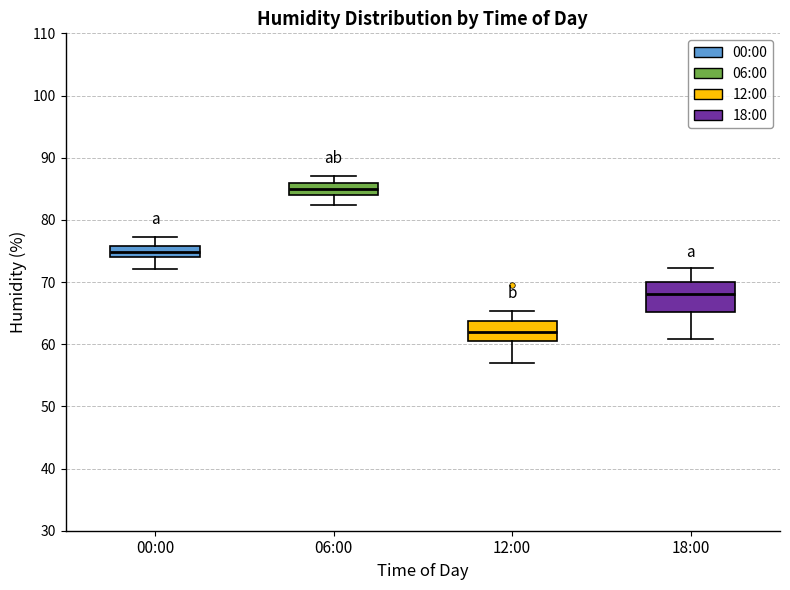

Reading left to right, read every box against the y-axis: the position of its median line, the range the box covers, and the ends of its whiskers. The values are not printed on the chart, so give them approximately, as read against the axis.

00:00: median 75, box 74 to 76, whiskers 72 to 77
06:00: median 85, box 84 to 86, whiskers 82 to 87
12:00: median 62, box 61 to 64, whiskers 57 to 65
18:00: median 68, box 65 to 70, whiskers 61 to 72